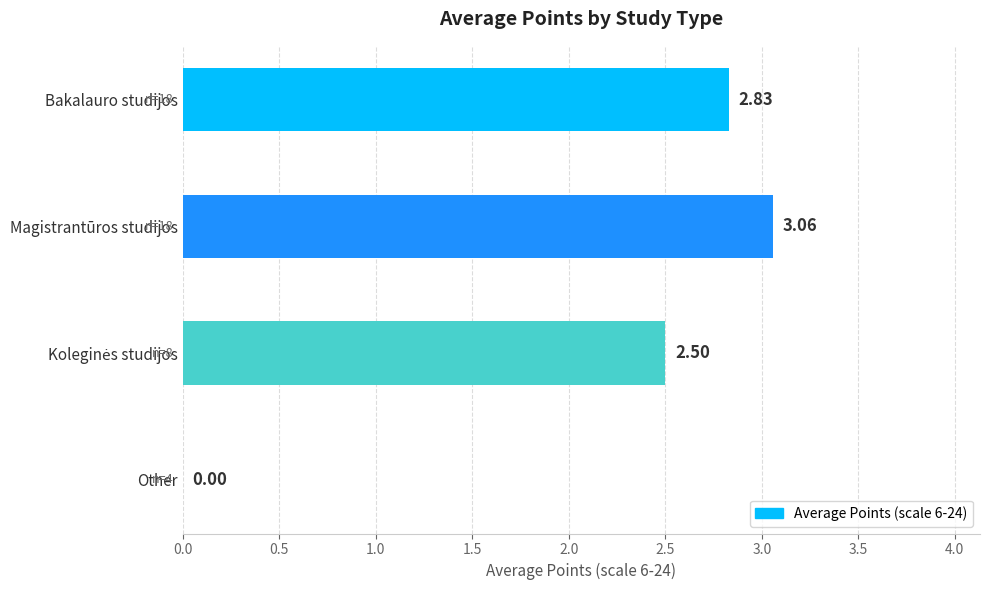

What is the sum of all values?

8.4